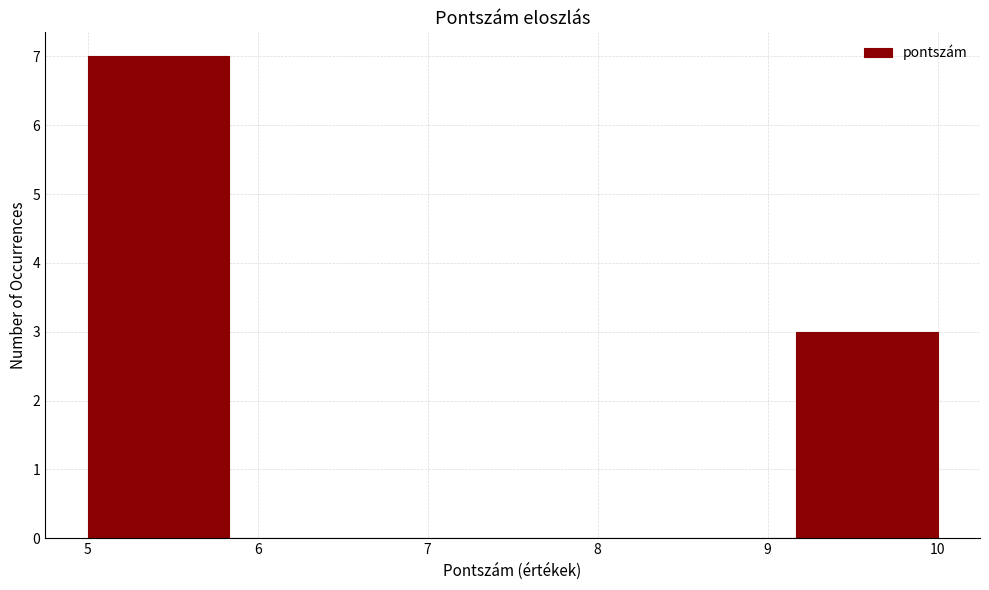

What is the height of the bar covering 5.0 to 5.8 on the x-axis? Neither the bar edges nor the heights are printed on the chart, so give them approximately, as read against the axes.

7